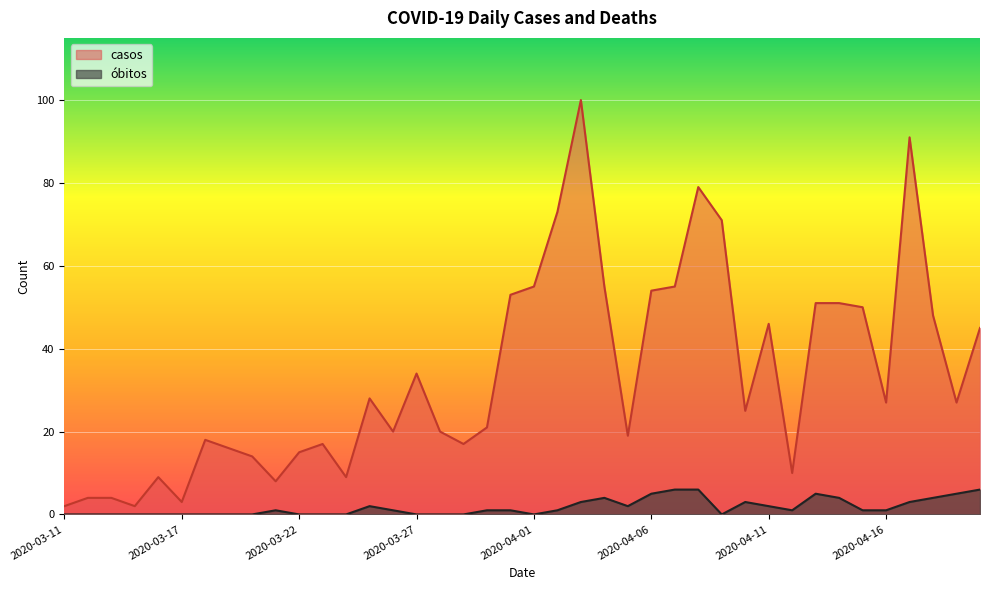

True or false: obitos and casos intersect in this chart.

False